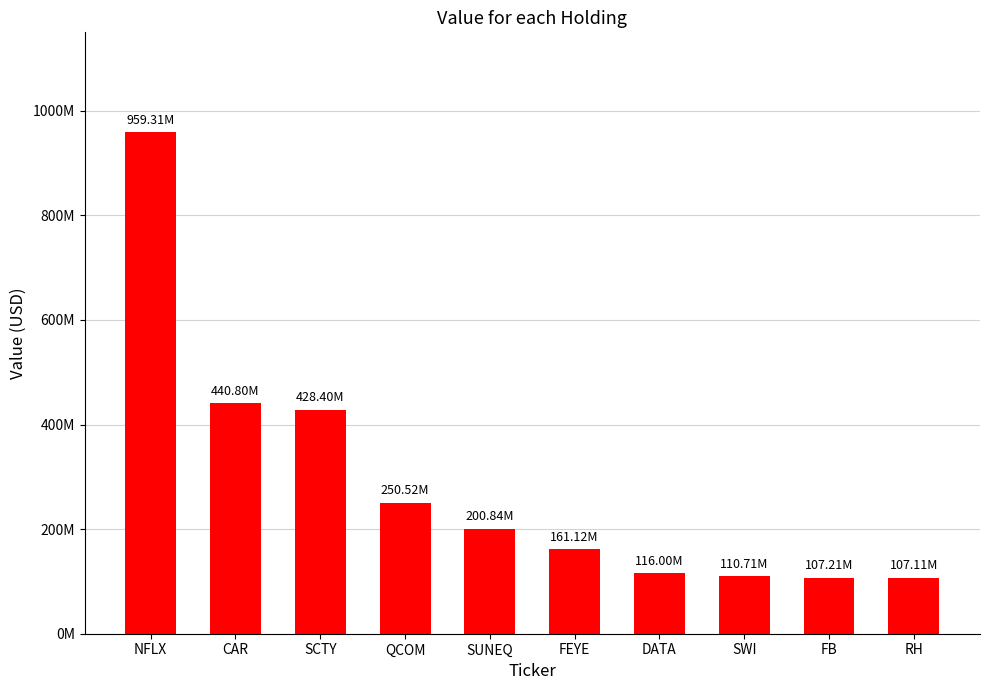

What is the label of the 5th bar from the left?

SUNEQ